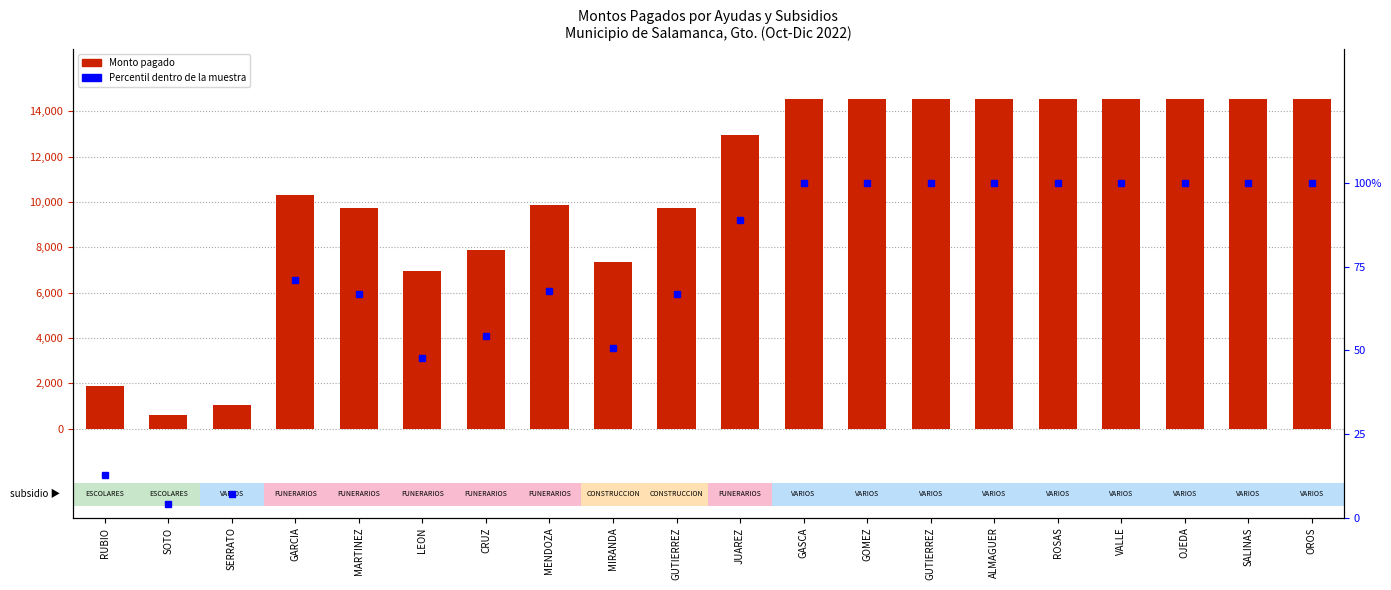

Does the chart contain any negative values?

No